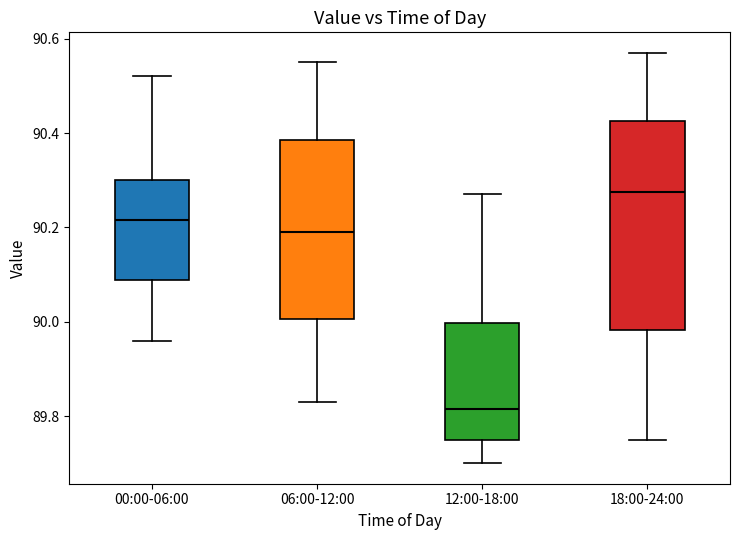

Which box has the lowest median line?

12:00-18:00